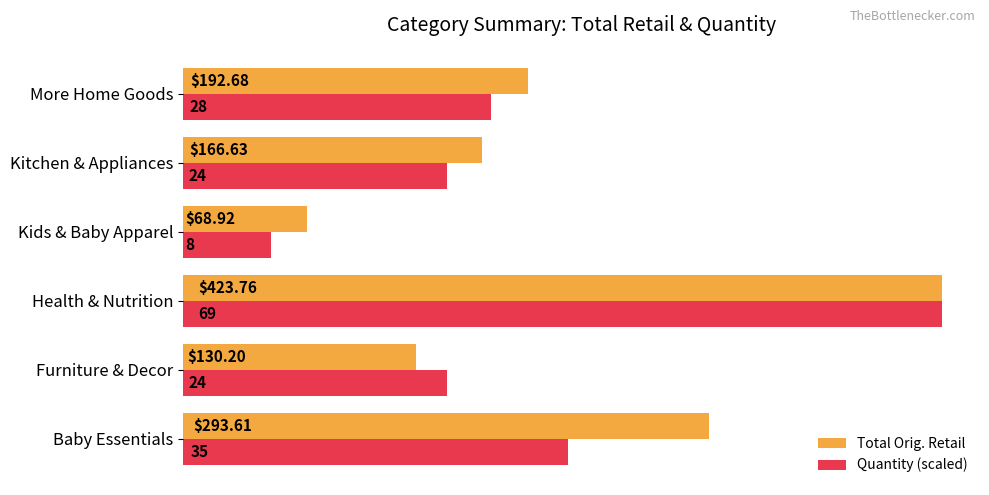

At More Home Goods, list the series in order from smallest to largest.

Quantity (scaled), Total Orig. Retail